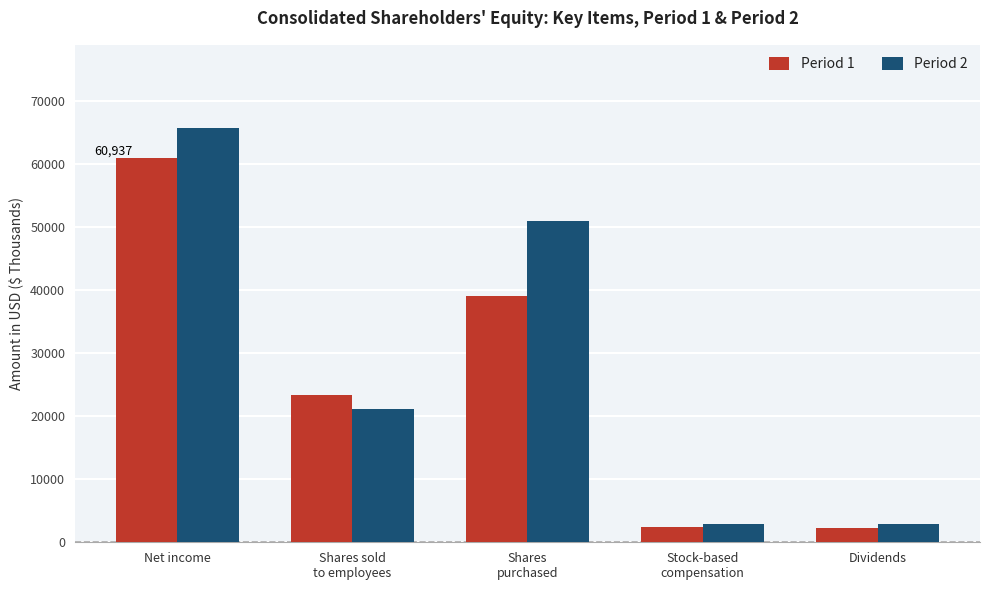

Which series has the widest spread of values?

Period 2